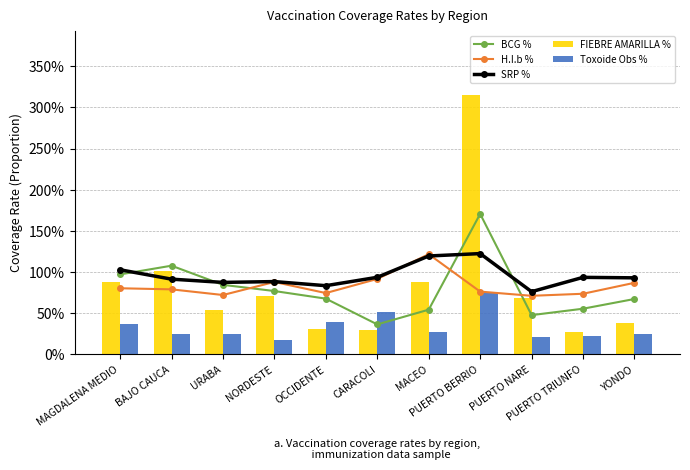

How many distinct data groups are displayed?

5